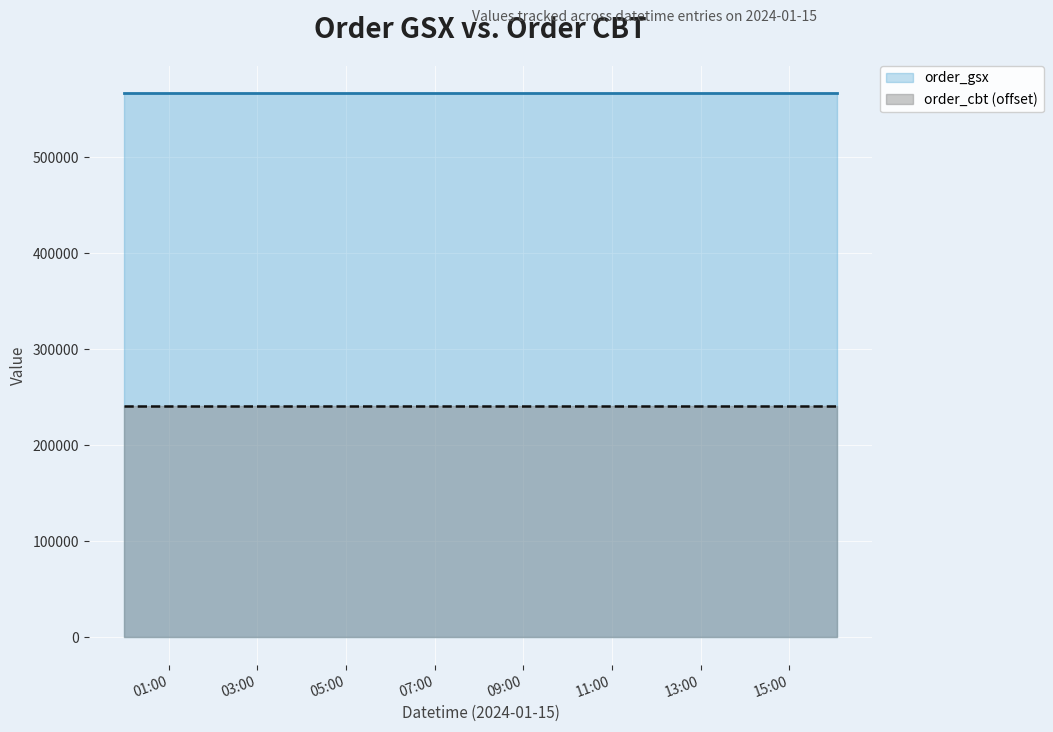

What is the sum of all order_gsx values?

1700184